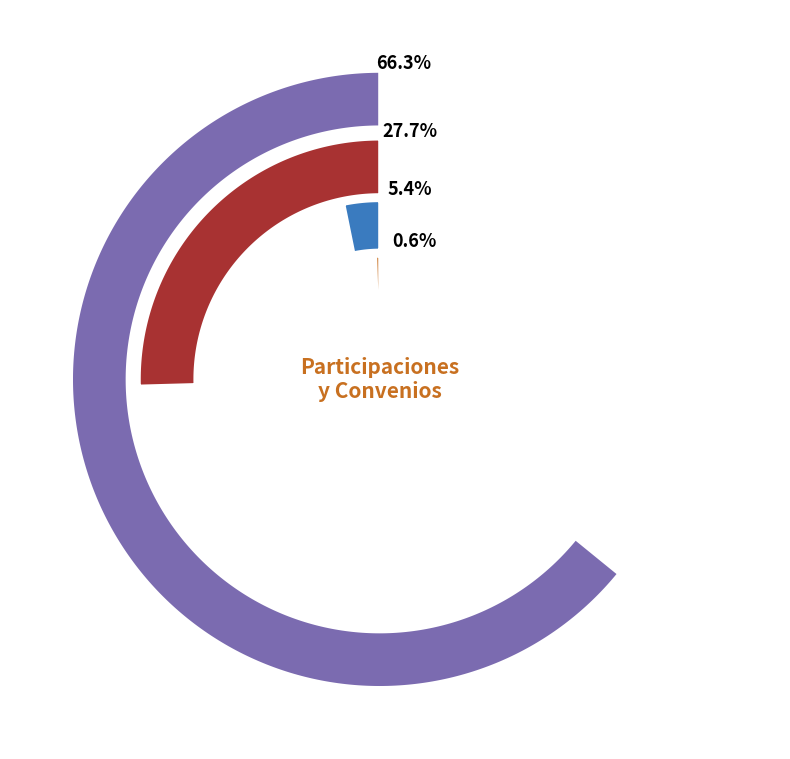

True or false: E. Productos accounts for 1% of the total.

True